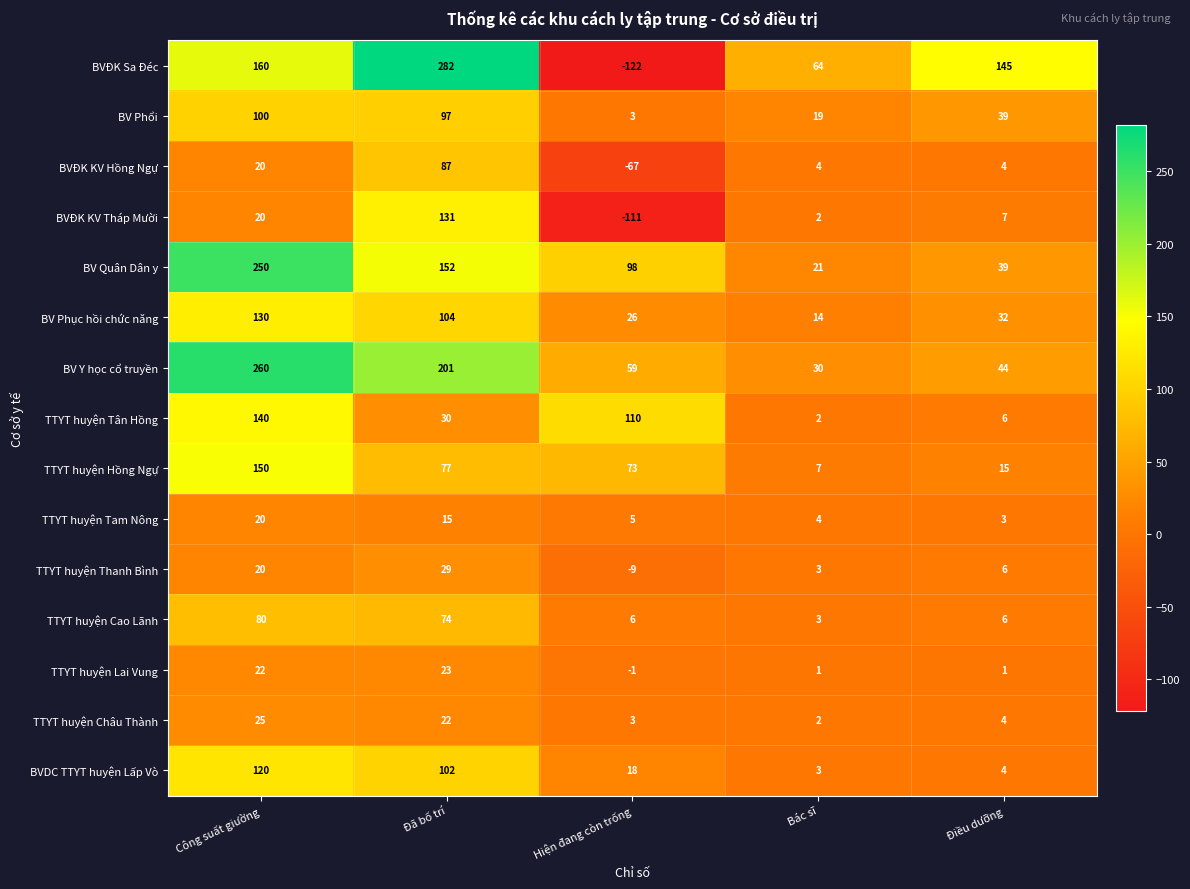

Is the value of BV Quân Dân y at Đã bố trí greater than the value of TTYT huyện Tân Hồng at Đã bố trí?

Yes